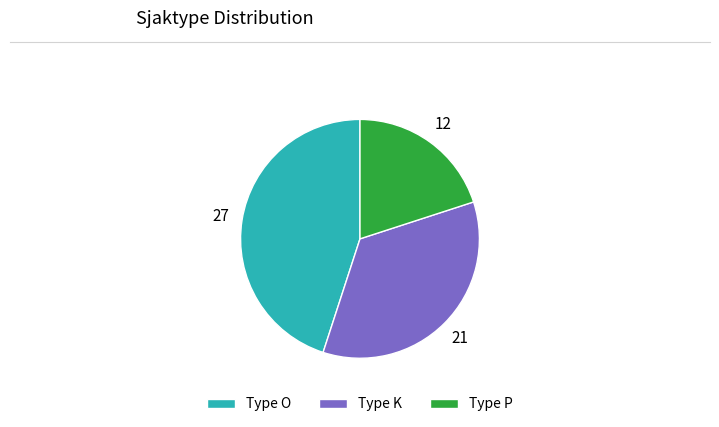

Combined, do Type O and Type K account for over 50%?

Yes